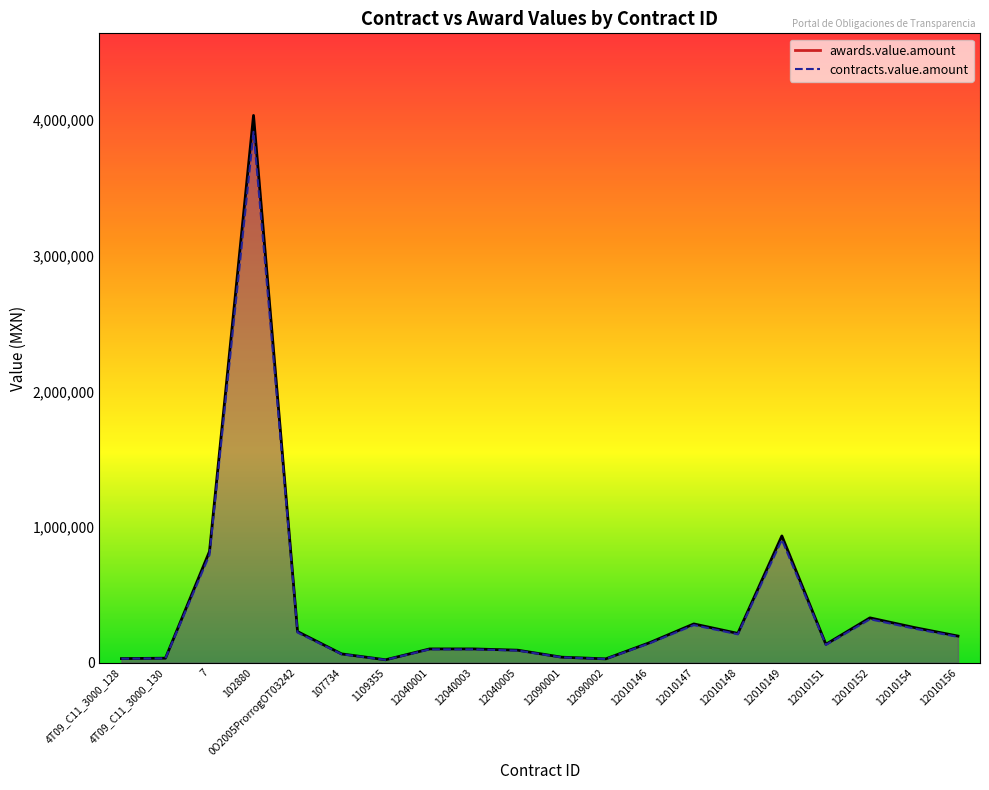

What is the label of the 4th point from the right?

12010151